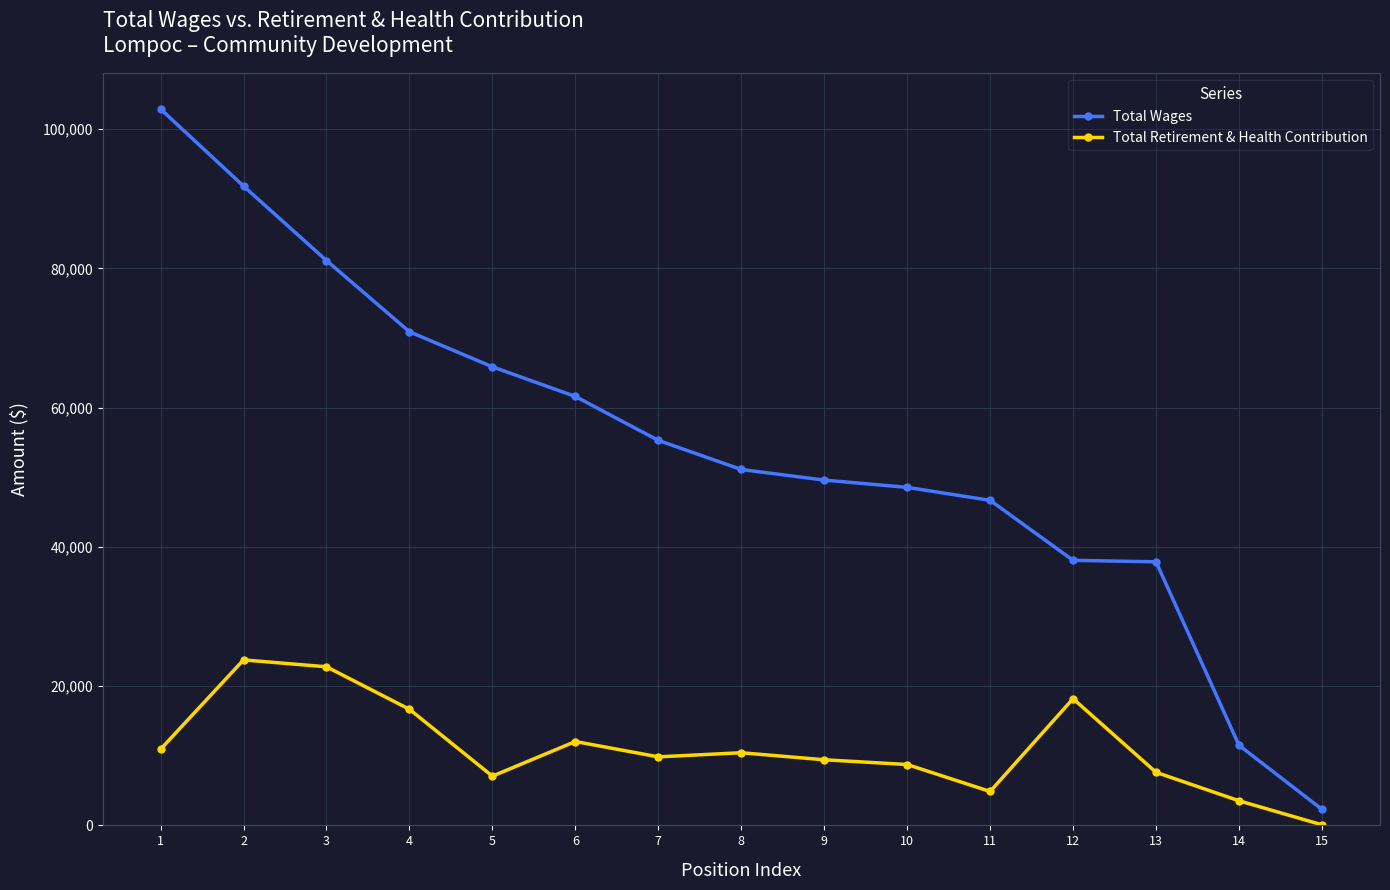

Which series has the widest spread of values?

Total Wages